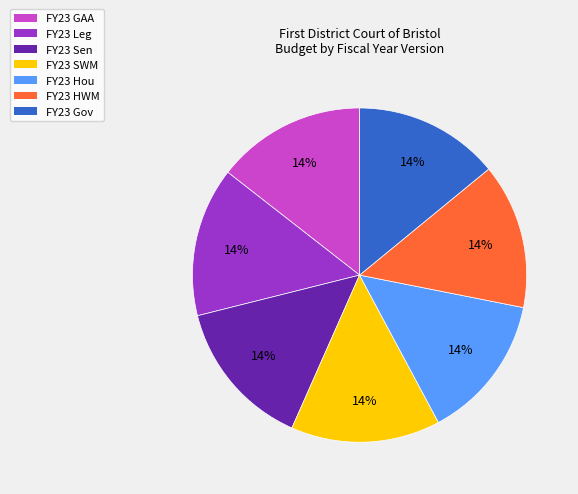

How many slices are in this pie chart?

7